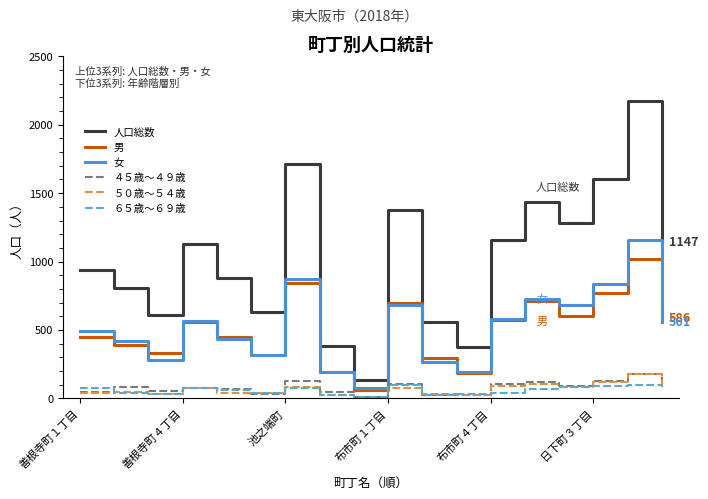

What is the maximum value shown in the chart?

2177